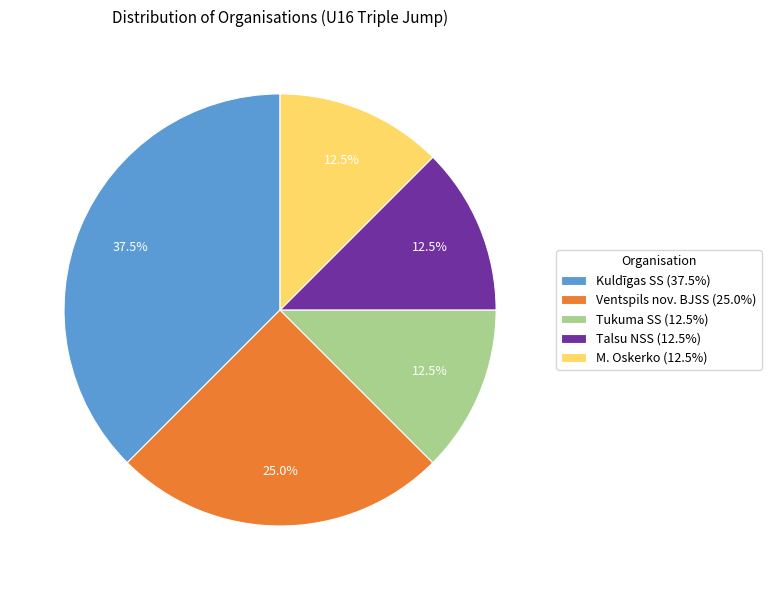

What percentage is NOT represented by Ventspils nov. BJSS?

75.0%